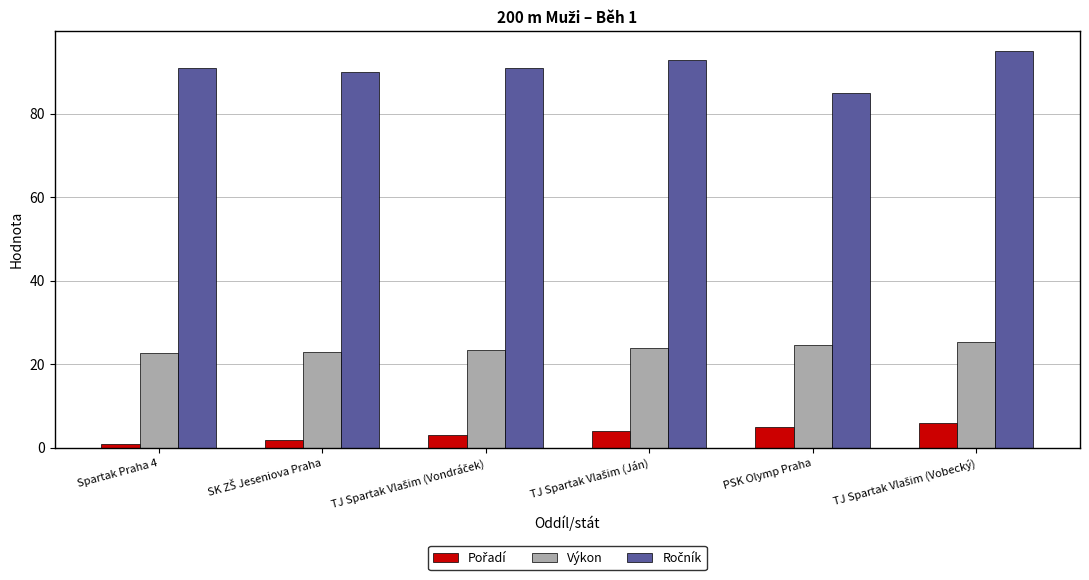

What is the highest value of the Výkon series?

25.3